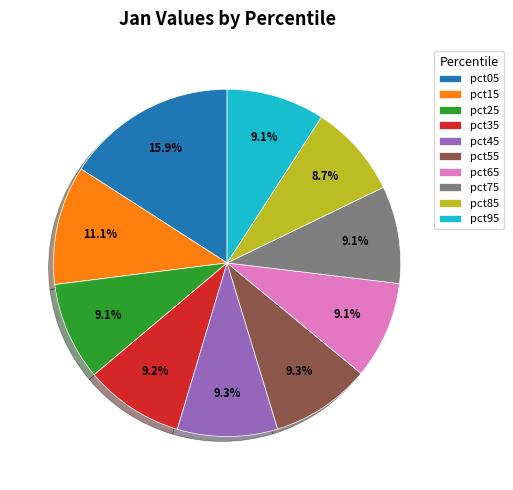

To the nearest percent, what is the difference between the pct15 and pct05 slice percentages?

5%